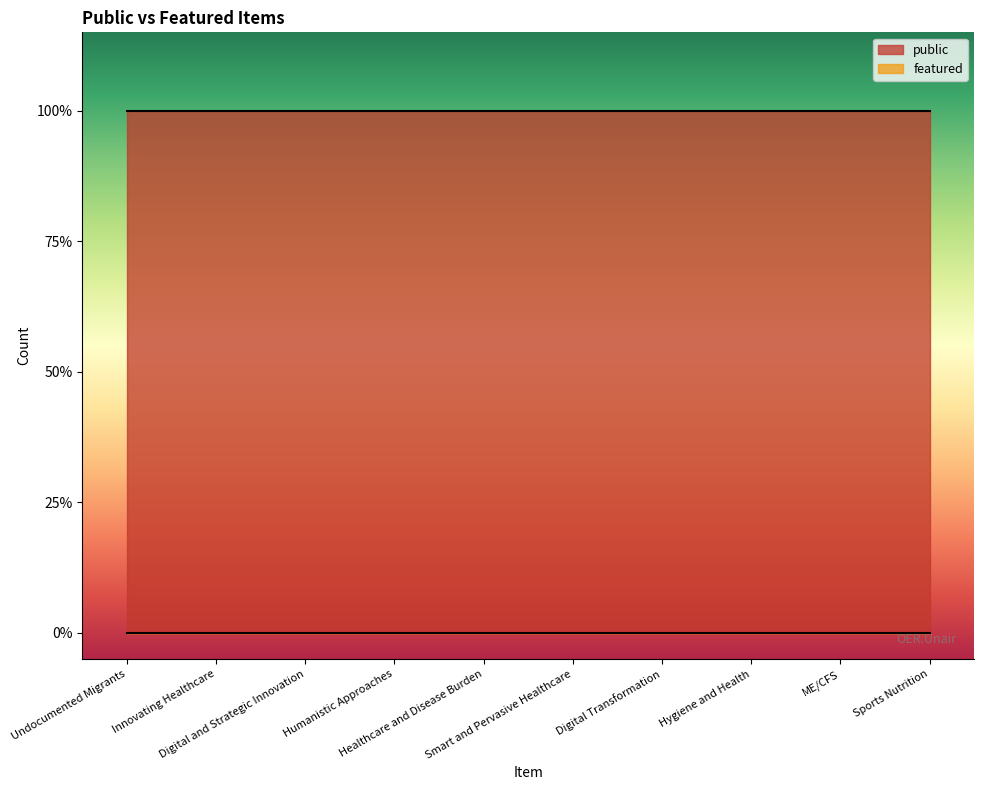

True or false: featured has more than 1 interior local peaks.

False